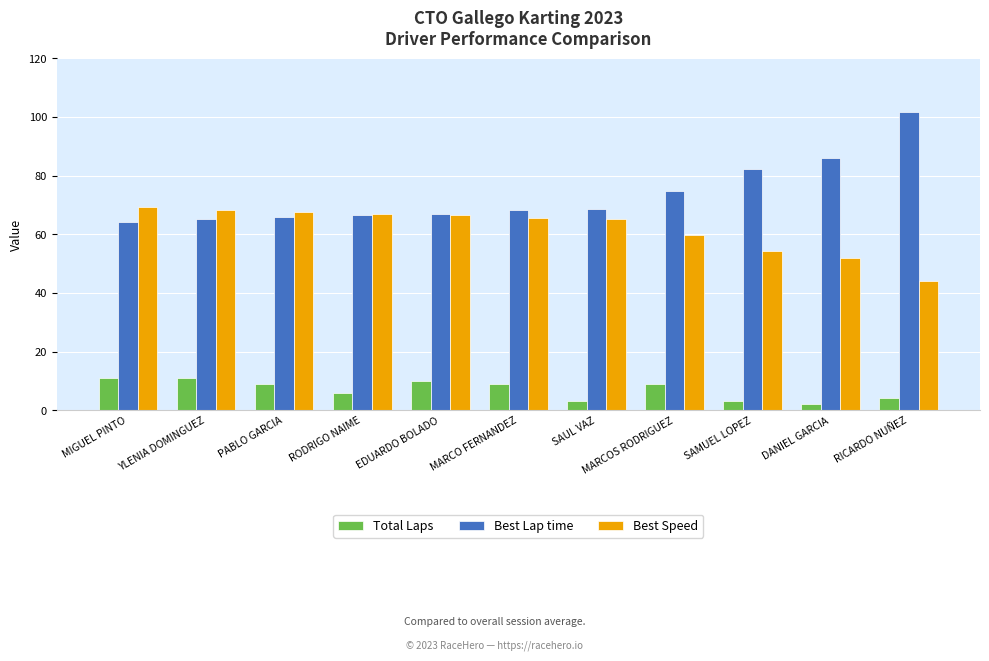

Which series has the largest total across all categories?

Best Lap time